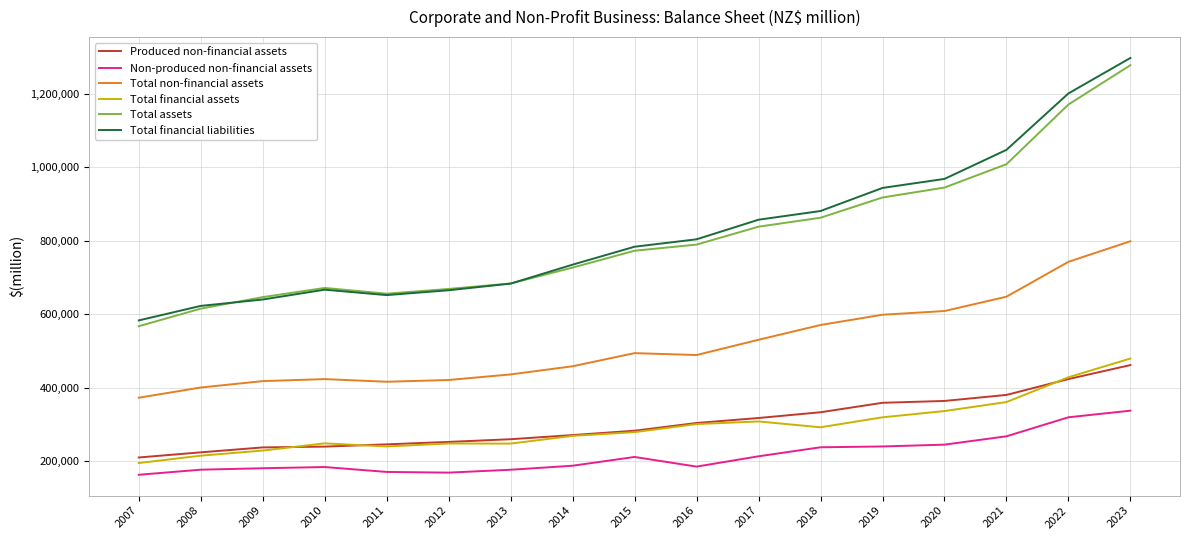

What is the sum of the Total financial liabilities values at 2023 and 2009?

1937817